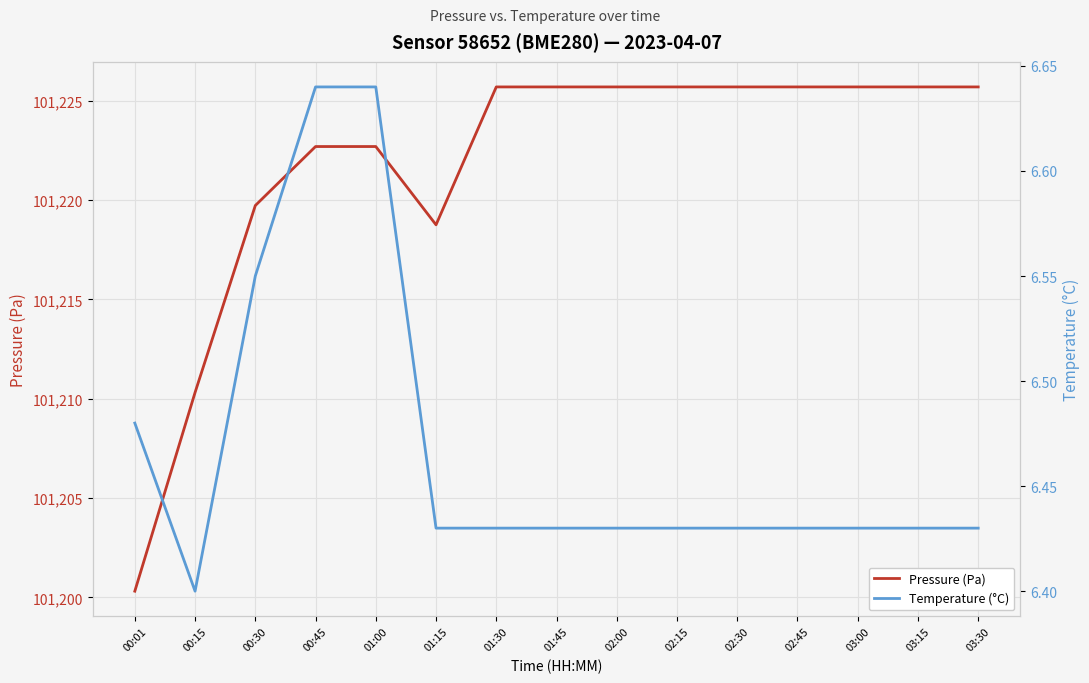

Which category has the lowest value in the Pressure (Pa) series?

00:01